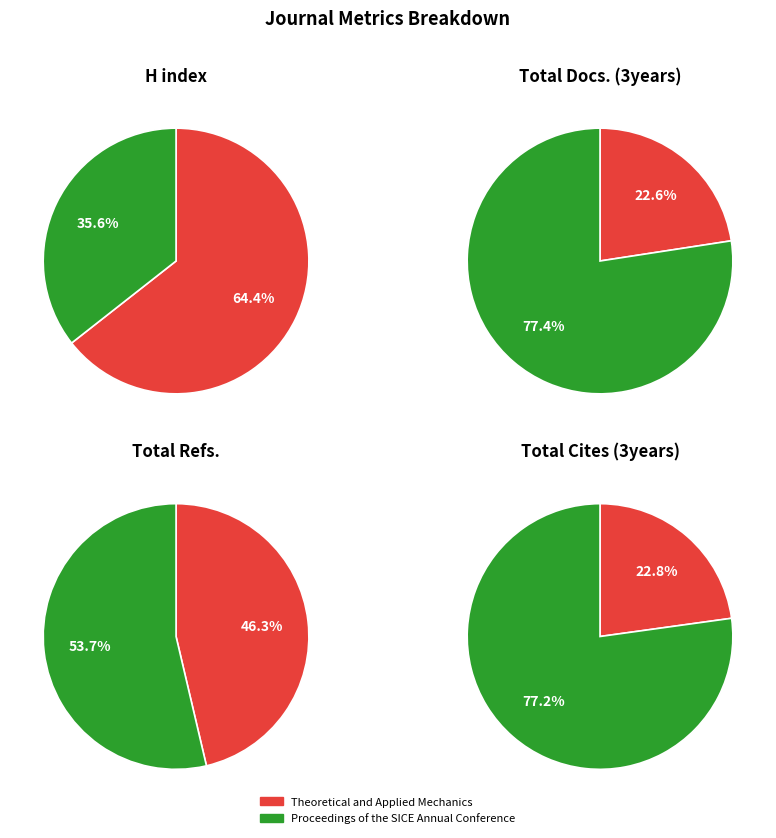

Is there any slice that represents more than half of the pie?

Yes